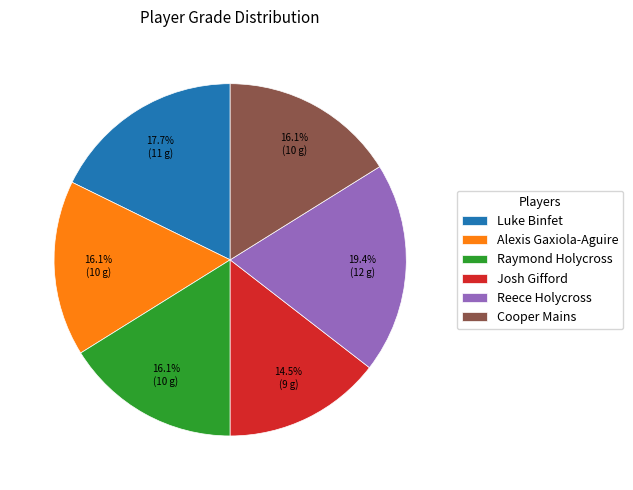

Approximately how many times larger is the value at Luke Binfet compared to Raymond Holycross?

1.1